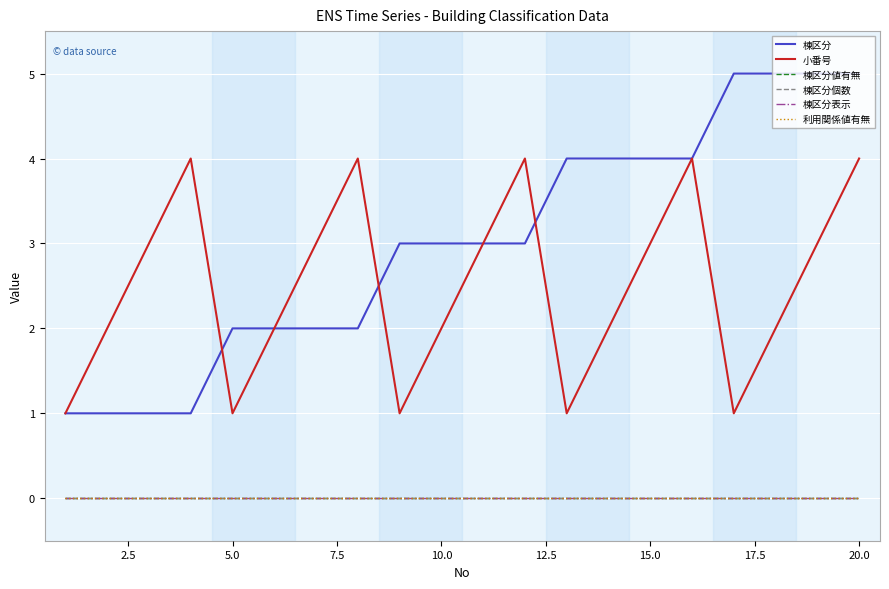

Does the chart have visible grid lines?

Yes